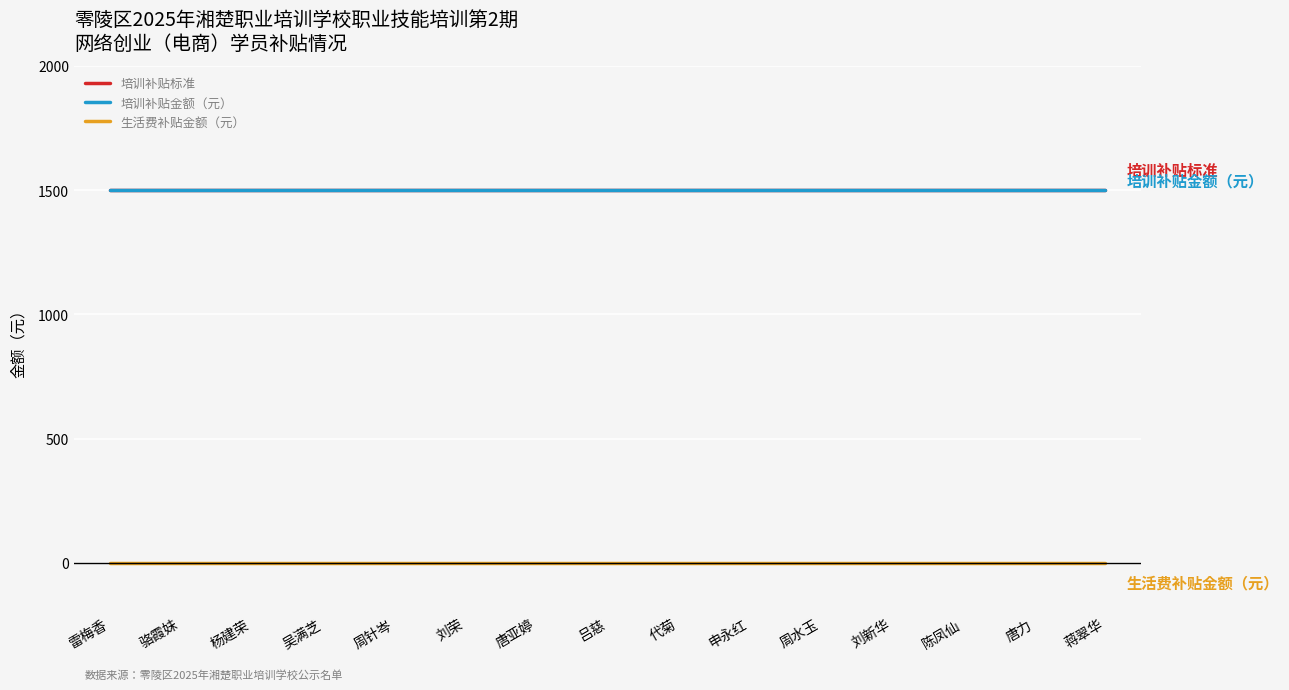

What is the lowest value of the 培训补贴标准 series?

1500